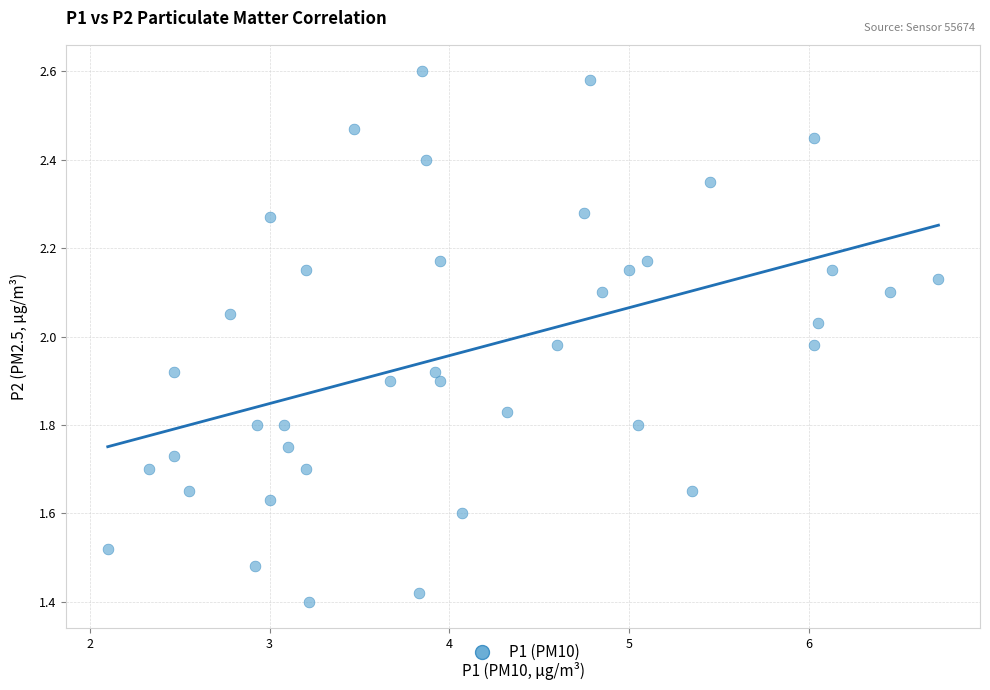

What is the range of Y values (max minus min)?

1.2